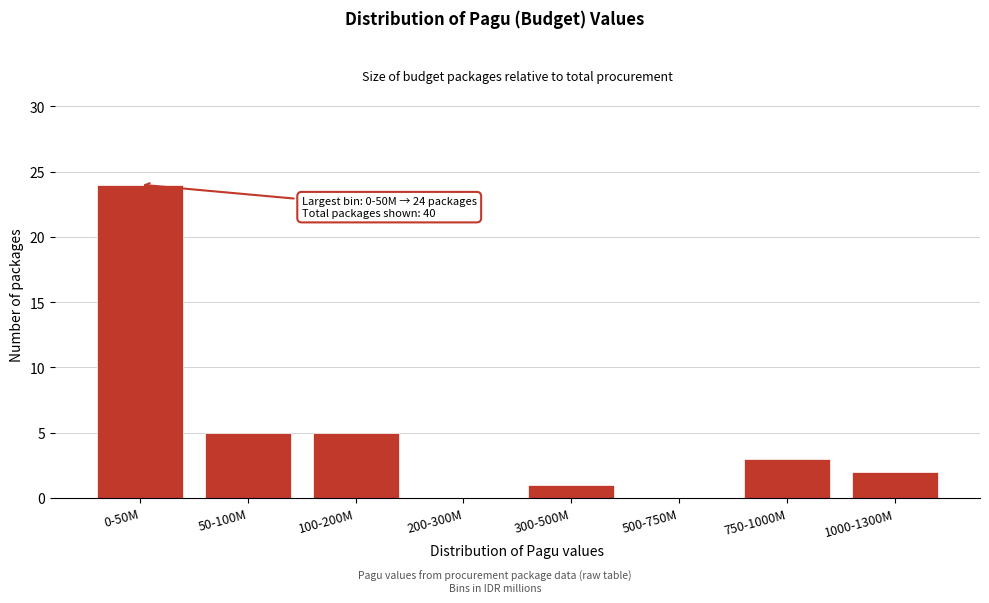

Reading left to right, list all the values displayed in this chart.

0-50M=24	50-100M=5	100-200M=5	200-300M=0	300-500M=1	500-750M=0	750-1000M=3	1000-1300M=2